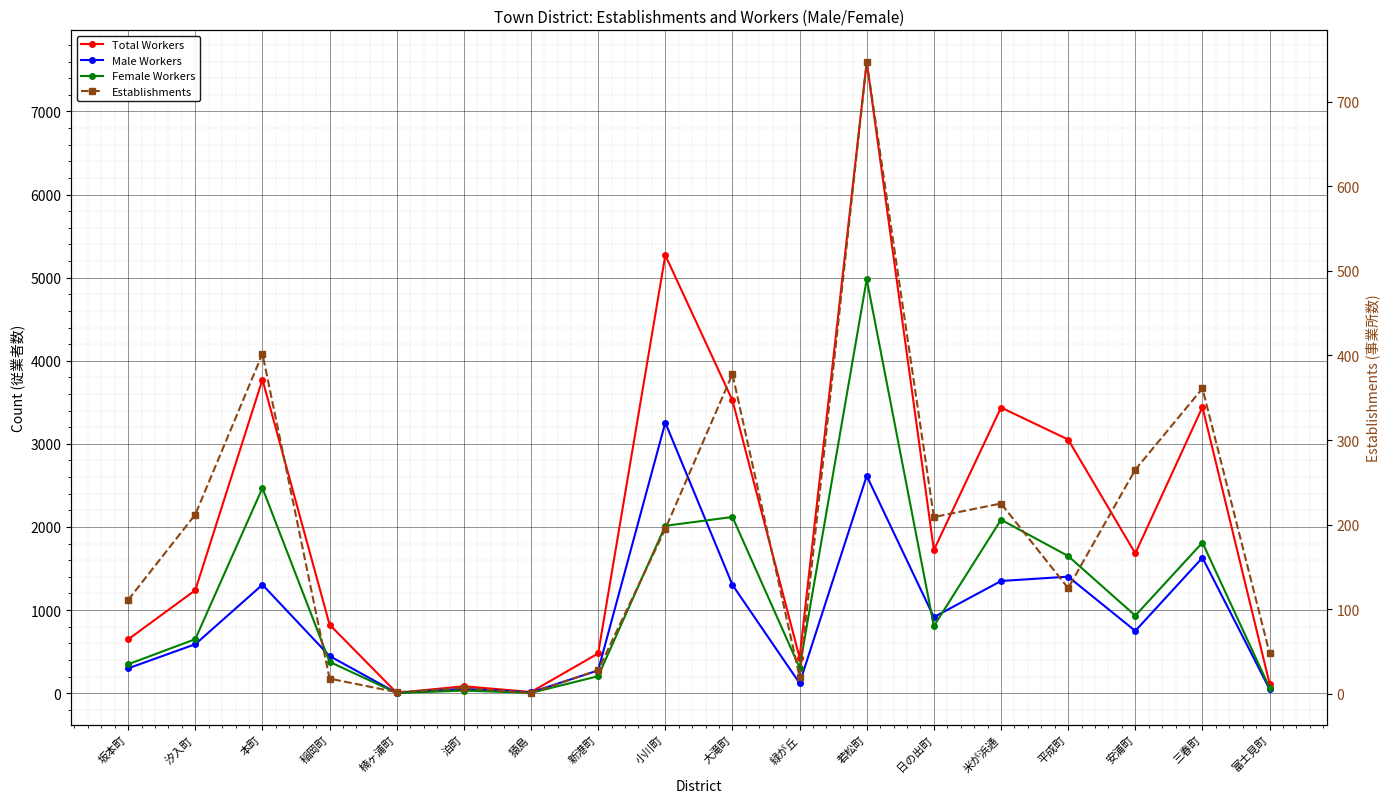

What is the sum of the Establishments values at 坂本町 and 泊町?

118